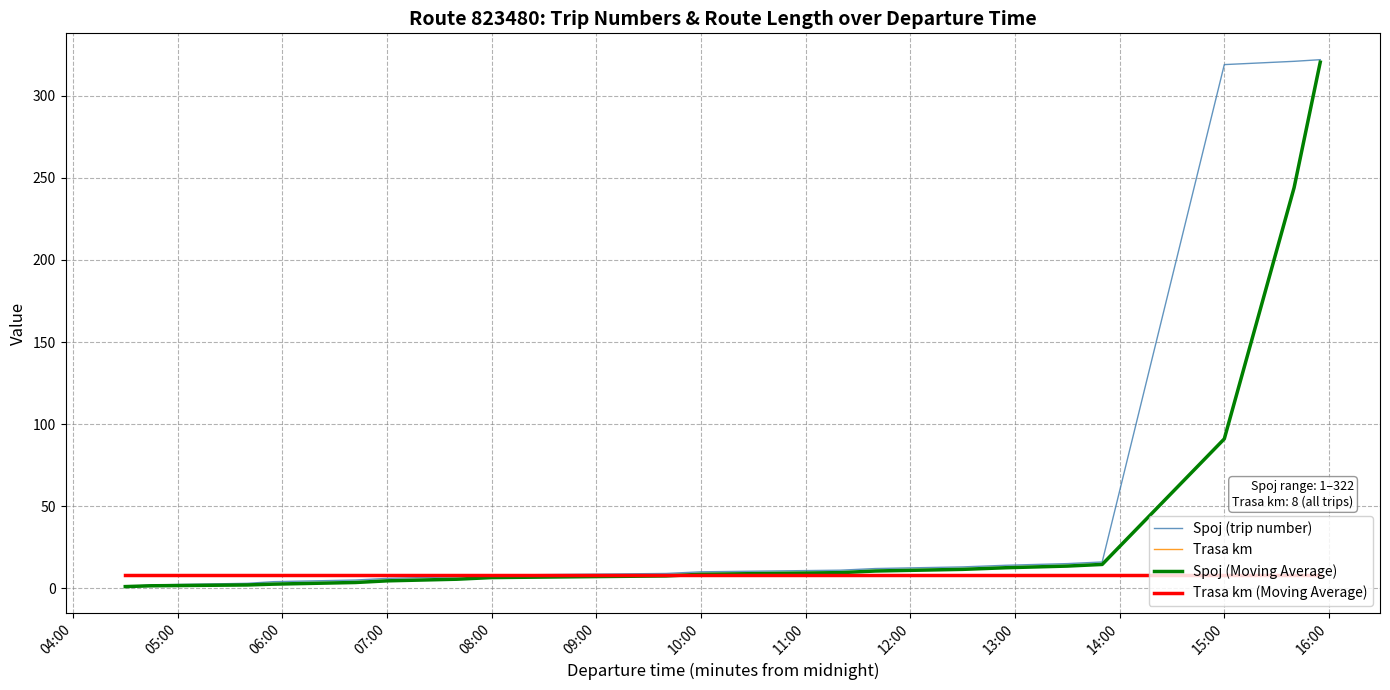

Is this an area chart (filled region under the line)?

No